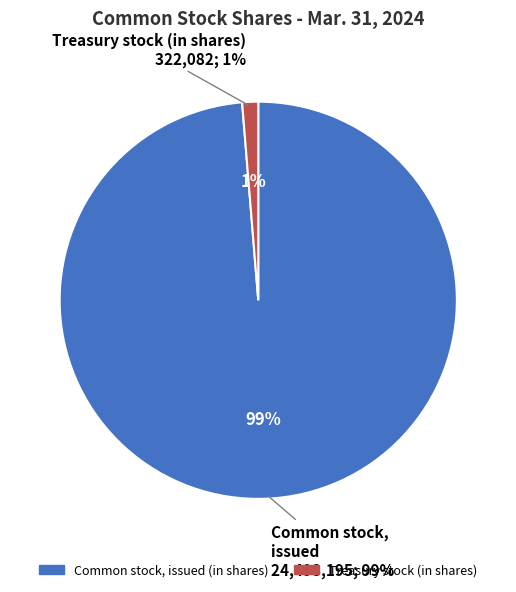

Is the sum of Treasury stock (in shares) and Common stock, issued (in shares) greater than half?

Yes